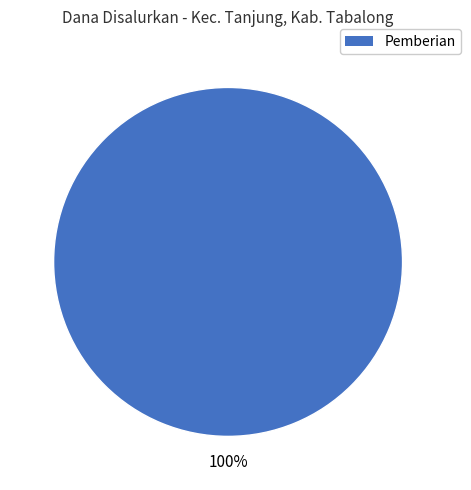

Is there a majority slice in this chart?

Yes